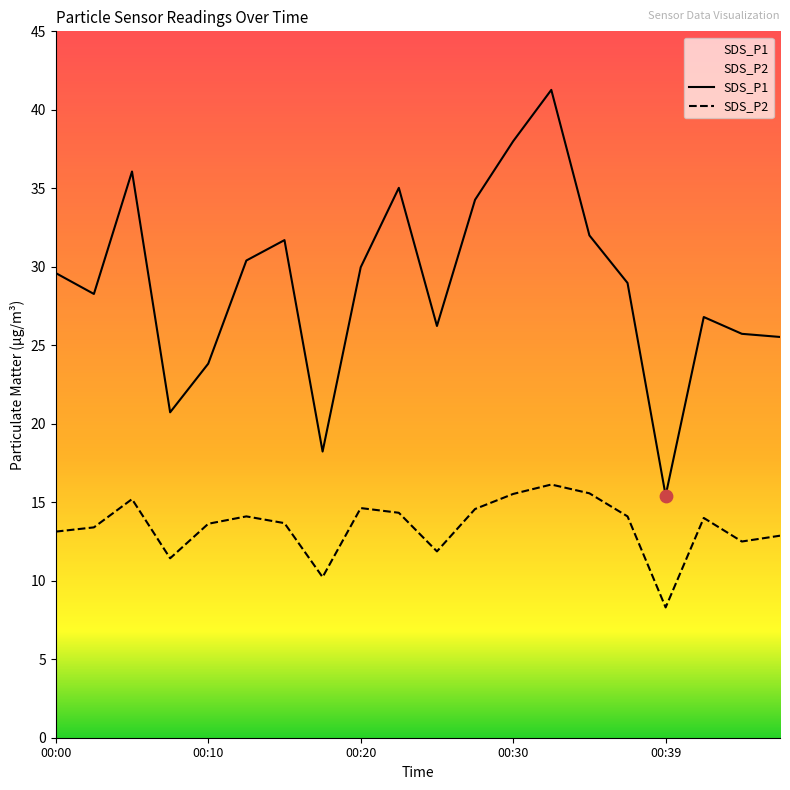

Which series contains the highest Y value?

SDS_P1